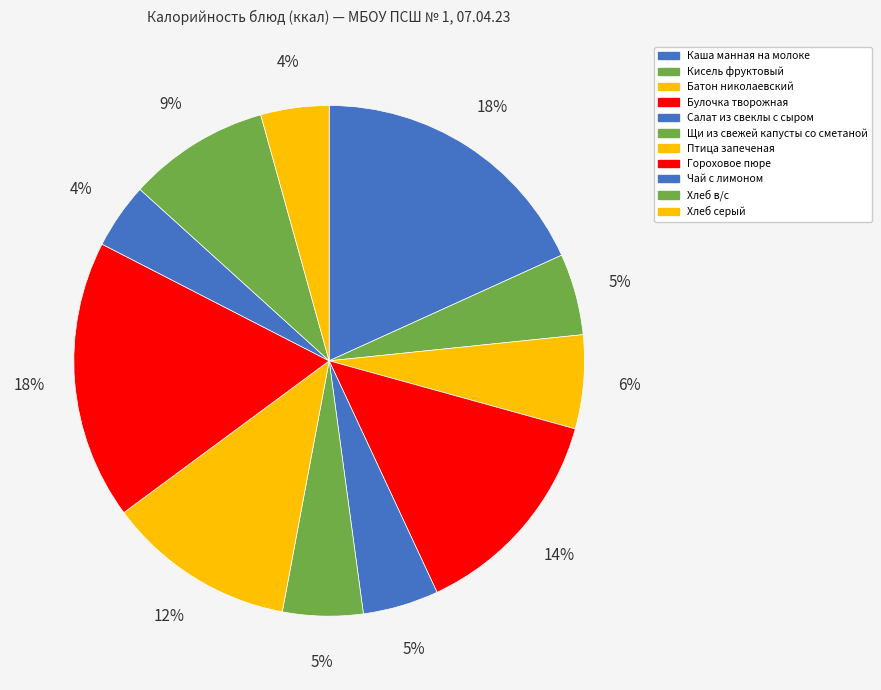

Count the number of slices in the pie.

11